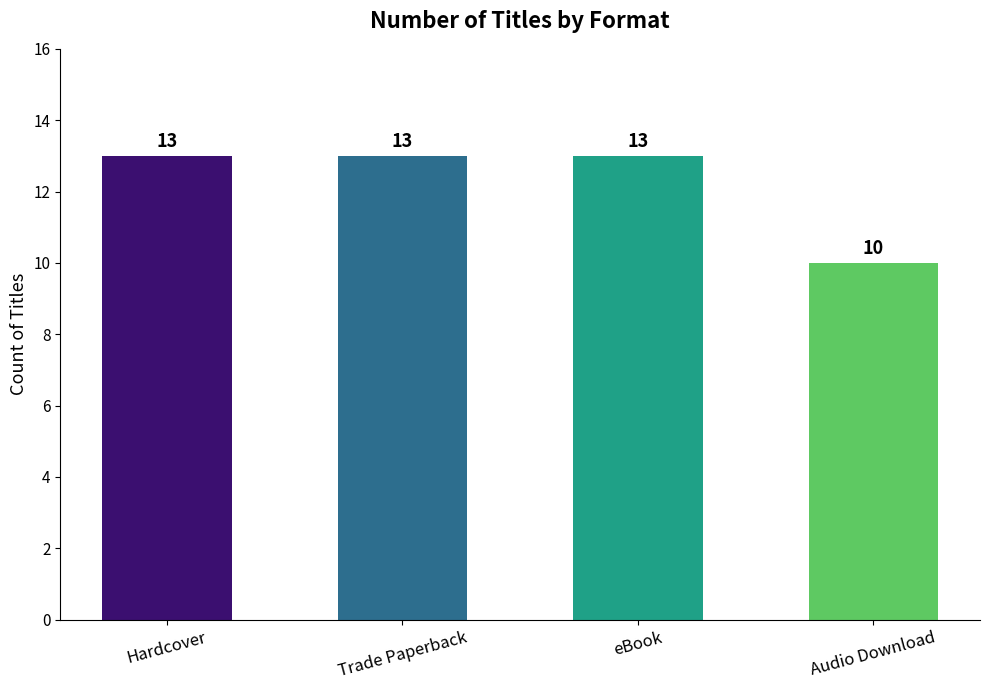

Where is the data nearest to the value 11?

Audio Download